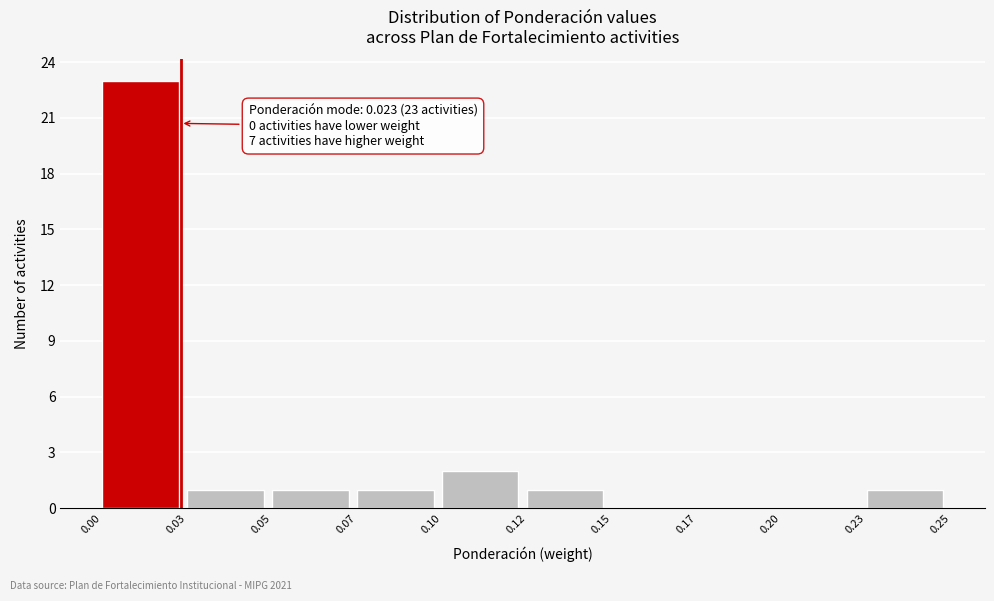

Reading left to right, what are all the values shown in this chart?

0.00=23	0.03=1	0.05=1	0.07=1	0.10=2	0.12=1	0.15=0	0.17=0	0.20=0	0.23=1